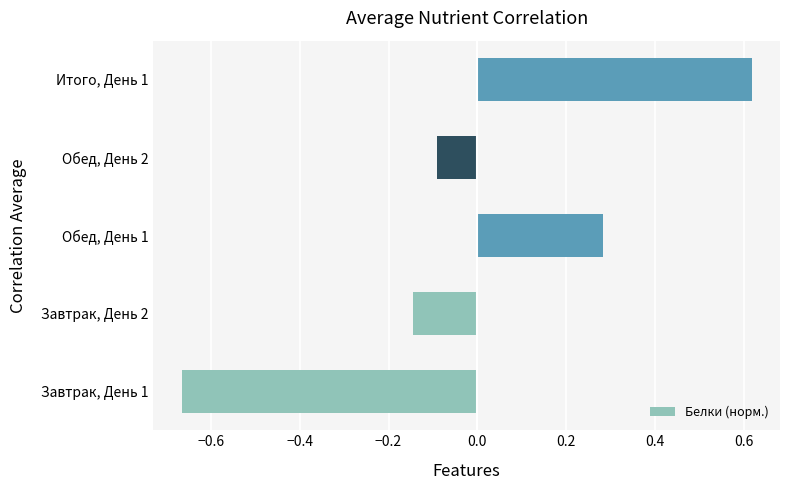

How many bars are there in total?

5